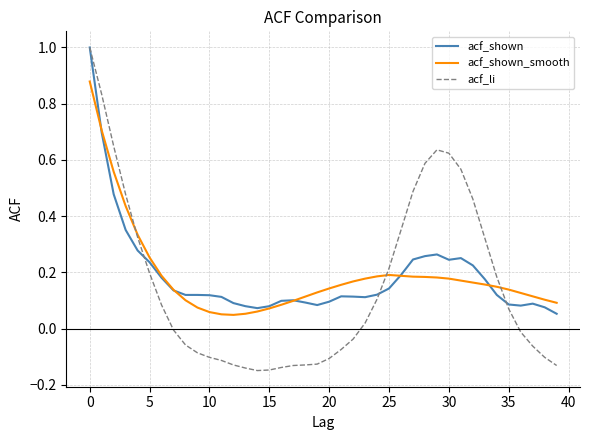

Which series has the largest range (max minus min)?

acf_li